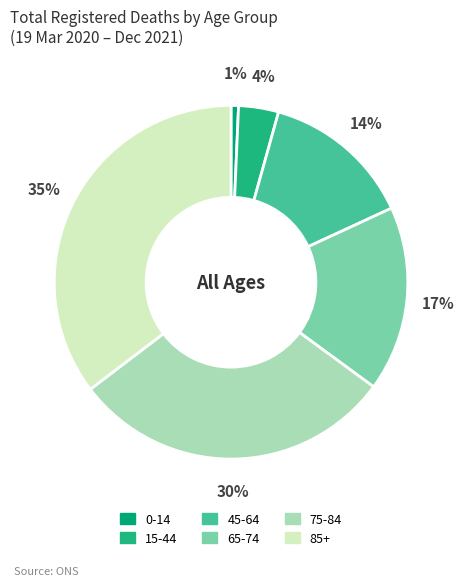

The 15-44 slice represents 1% of the pie. True or false?

False